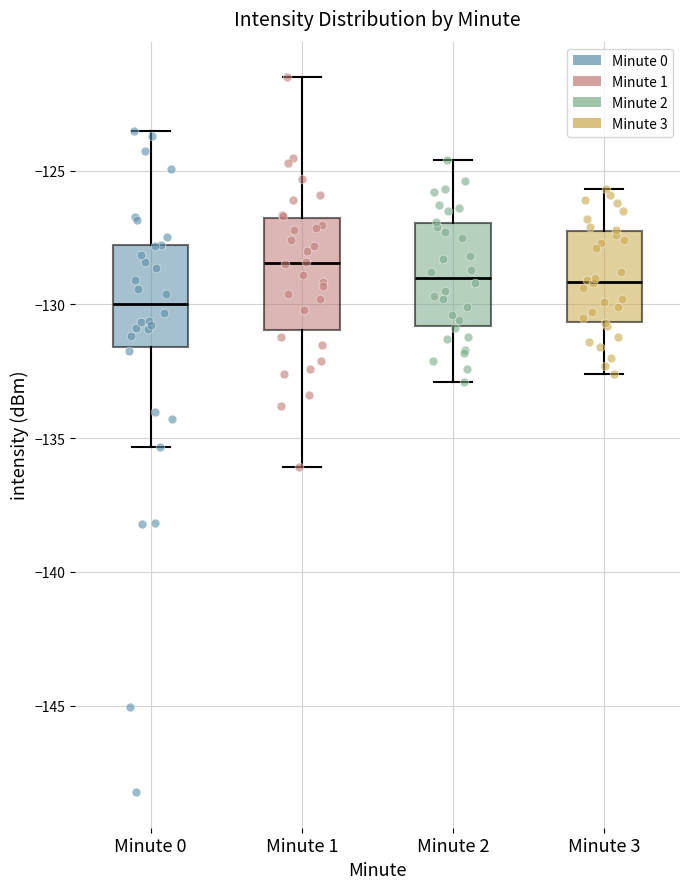

Which box has the highest median line?

Minute 1